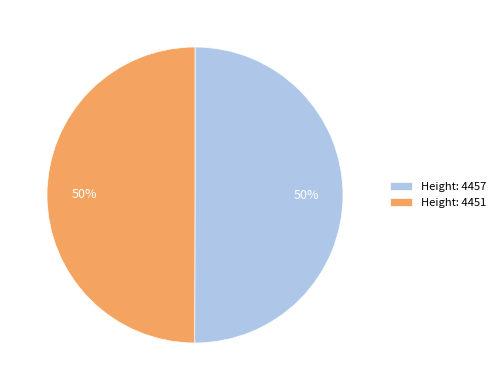

Approximately how many times larger is the value at Height: 4457 compared to Height: 4451?

1.0